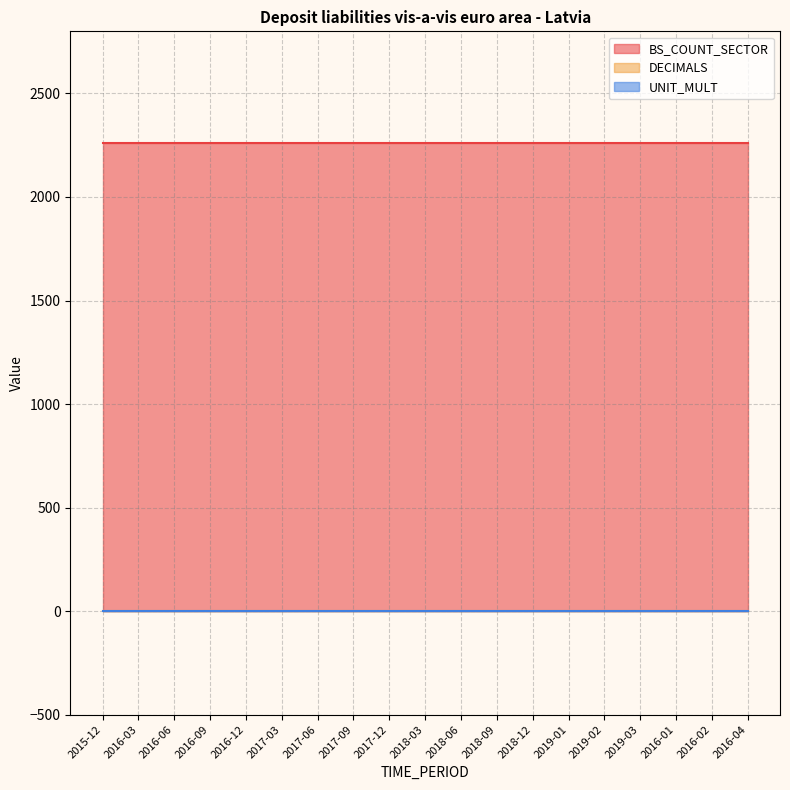

Reading left to right, transcribe all the data shown in this chart.

BS_COUNT_SECTOR: 2015-12=2260	2016-03=2260	2016-06=2260	2016-09=2260	2016-12=2260	2017-03=2260	2017-06=2260	2017-09=2260	2017-12=2260	2018-03=2260	2018-06=2260	2018-09=2260	2018-12=2260	2019-01=2260	2019-02=2260	2019-03=2260	2016-01=2260	2016-02=2260	2016-04=2260
DECIMALS: 2015-12=1	2016-03=1	2016-06=1	2016-09=1	2016-12=1	2017-03=1	2017-06=1	2017-09=1	2017-12=1	2018-03=1	2018-06=1	2018-09=1	2018-12=1	2019-01=1	2019-02=1	2019-03=1	2016-01=1	2016-02=1	2016-04=1
UNIT_MULT: 2015-12=0	2016-03=0	2016-06=0	2016-09=0	2016-12=0	2017-03=0	2017-06=0	2017-09=0	2017-12=0	2018-03=0	2018-06=0	2018-09=0	2018-12=0	2019-01=0	2019-02=0	2019-03=0	2016-01=0	2016-02=0	2016-04=0